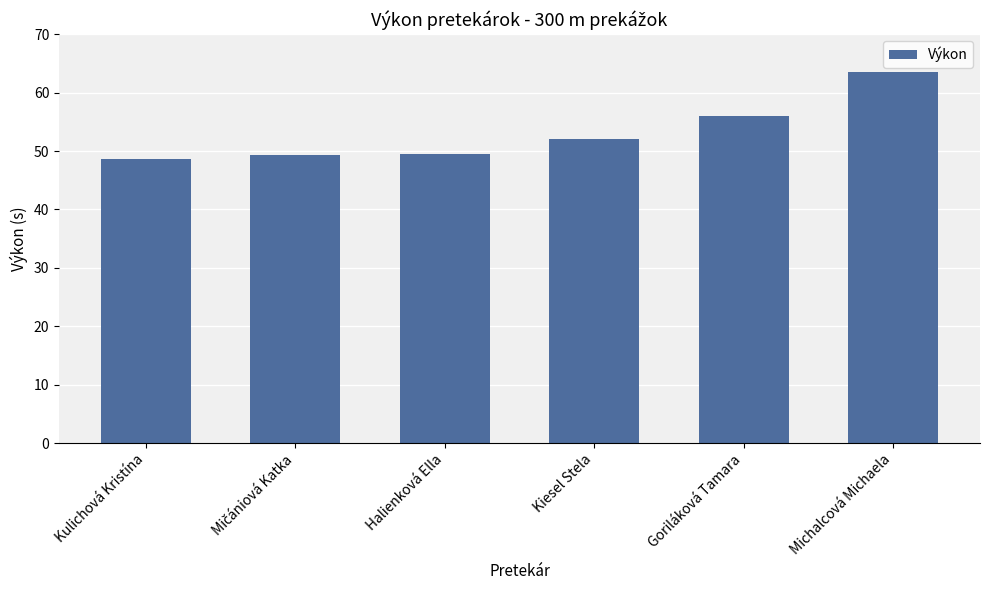

The value at Kiesel Stela is 81.8. True or false?

False